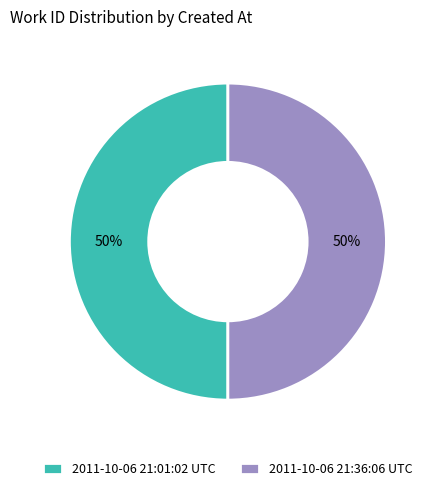

To the nearest percent, what is the combined percentage of 2011-10-06 21:36:06 UTC and 2011-10-06 21:01:02 UTC?

100%